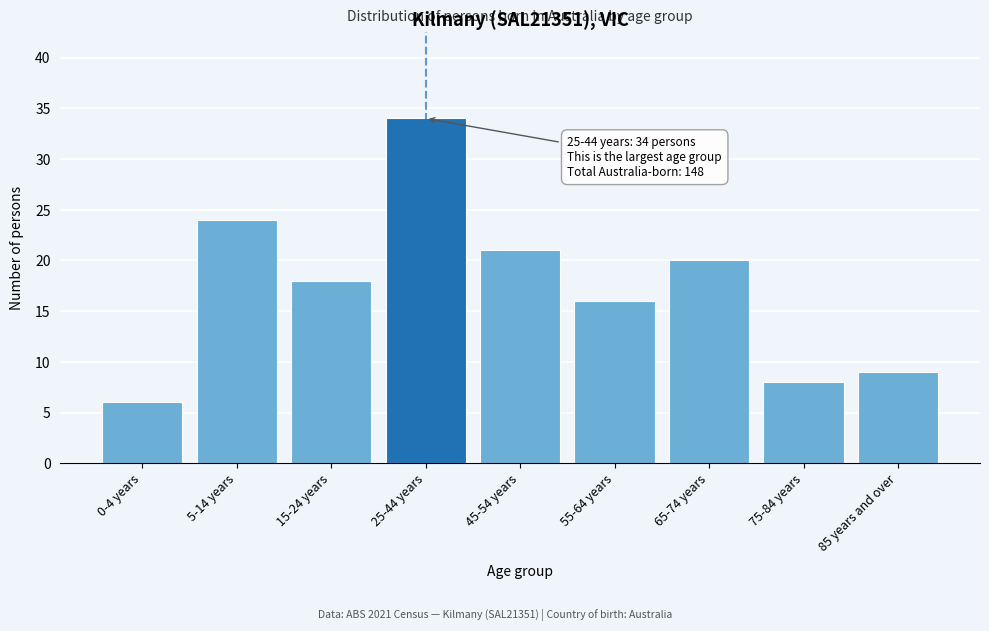

Reading left to right, list all the values displayed in this chart.

0-4 years=6	5-14 years=24	15-24 years=18	25-44 years=34	45-54 years=21	55-64 years=16	65-74 years=20	75-84 years=8	85 years and over=9